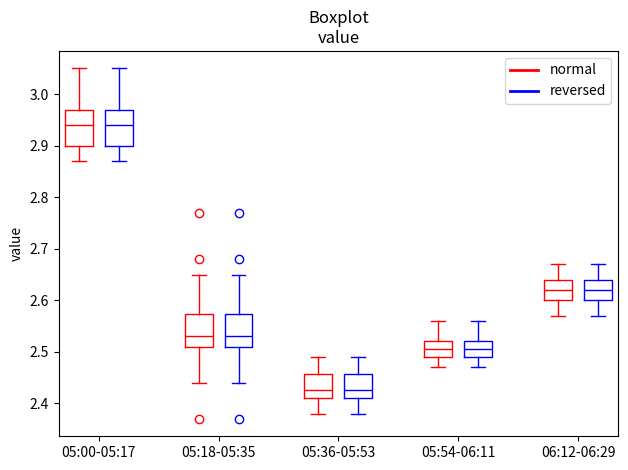

Reading left to right, transcribe this box plot: for each box, give where its median line is, the range the box spans, and where its two whiskers end, as read against the y-axis. The values are not printed on the chart, so give them approximately, as read against the axis.

05:00-05:17 (normal): median 2.94, box 2.90 to 2.97, whiskers 2.87 to 3.05
05:00-05:17 (reversed): median 2.94, box 2.90 to 2.97, whiskers 2.87 to 3.05
05:18-05:35 (normal): median 2.53, box 2.51 to 2.57, whiskers 2.44 to 2.65
05:18-05:35 (reversed): median 2.53, box 2.51 to 2.57, whiskers 2.44 to 2.65
05:36-05:53 (normal): median 2.43, box 2.41 to 2.46, whiskers 2.38 to 2.49
05:36-05:53 (reversed): median 2.43, box 2.41 to 2.46, whiskers 2.38 to 2.49
05:54-06:11 (normal): median 2.51, box 2.49 to 2.52, whiskers 2.47 to 2.56
05:54-06:11 (reversed): median 2.51, box 2.49 to 2.52, whiskers 2.47 to 2.56
06:12-06:29 (normal): median 2.62, box 2.60 to 2.64, whiskers 2.57 to 2.67
06:12-06:29 (reversed): median 2.62, box 2.60 to 2.64, whiskers 2.57 to 2.67